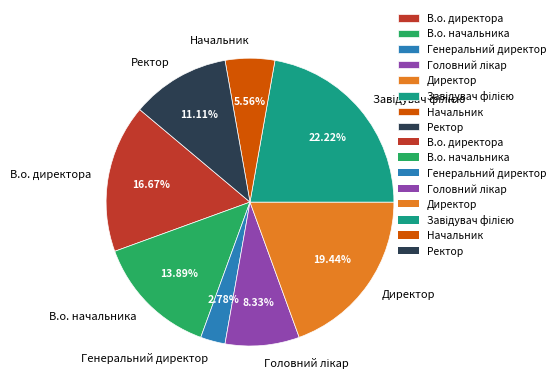

Do В.о. директора and Генеральний директор together represent more than half of the pie?

No